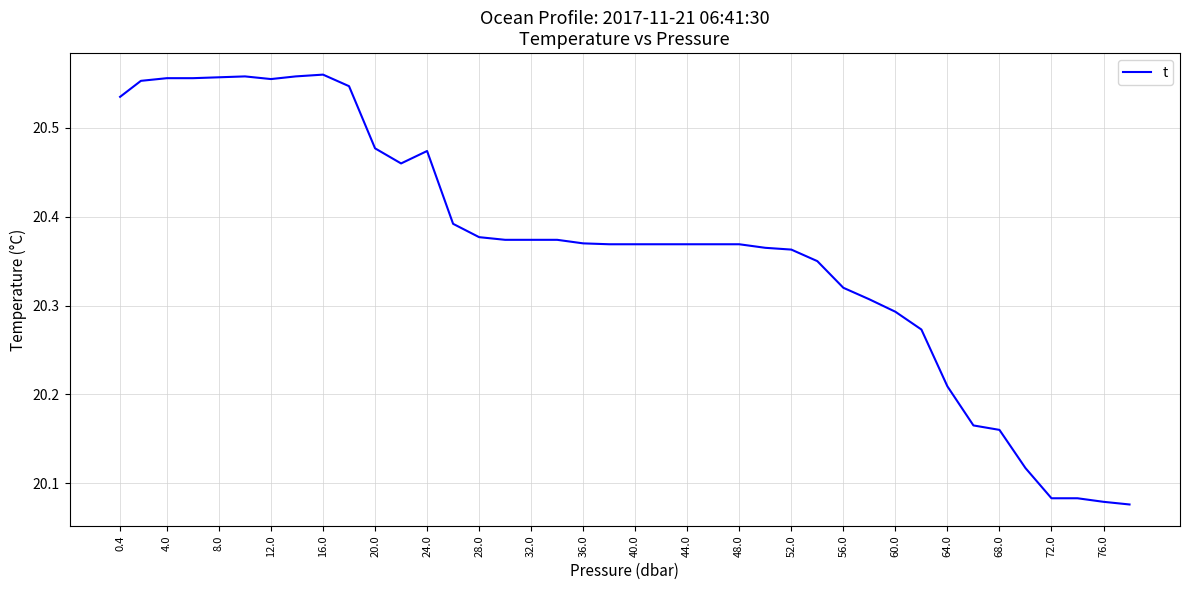

What is the difference between the maximum and minimum values?

0.5